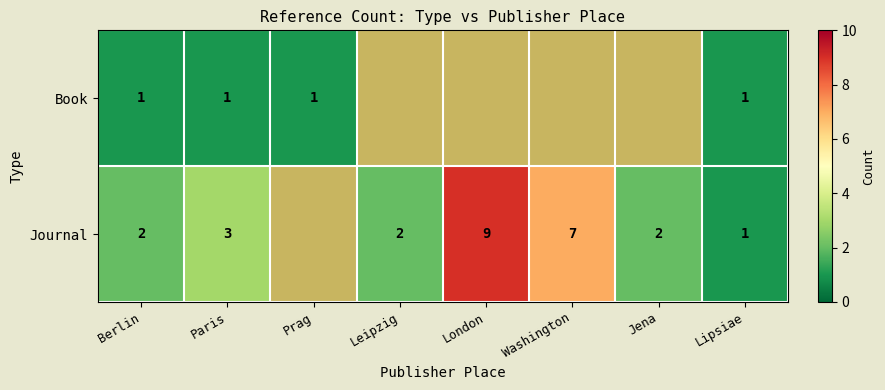

What is the greatest value displayed?

9.0